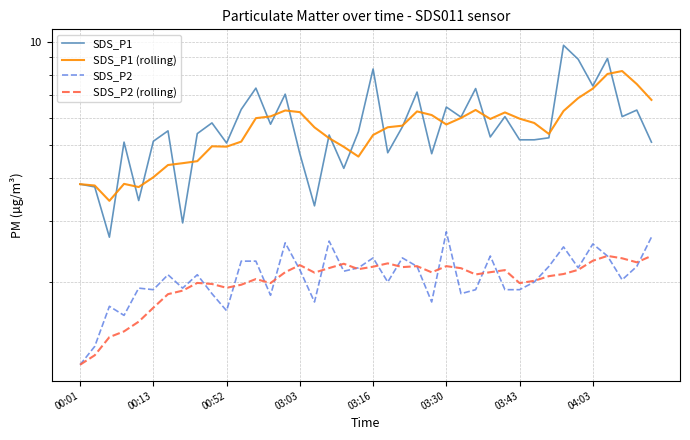

True or false: SDS_P2 and SDS_P1 cross at least once.

False